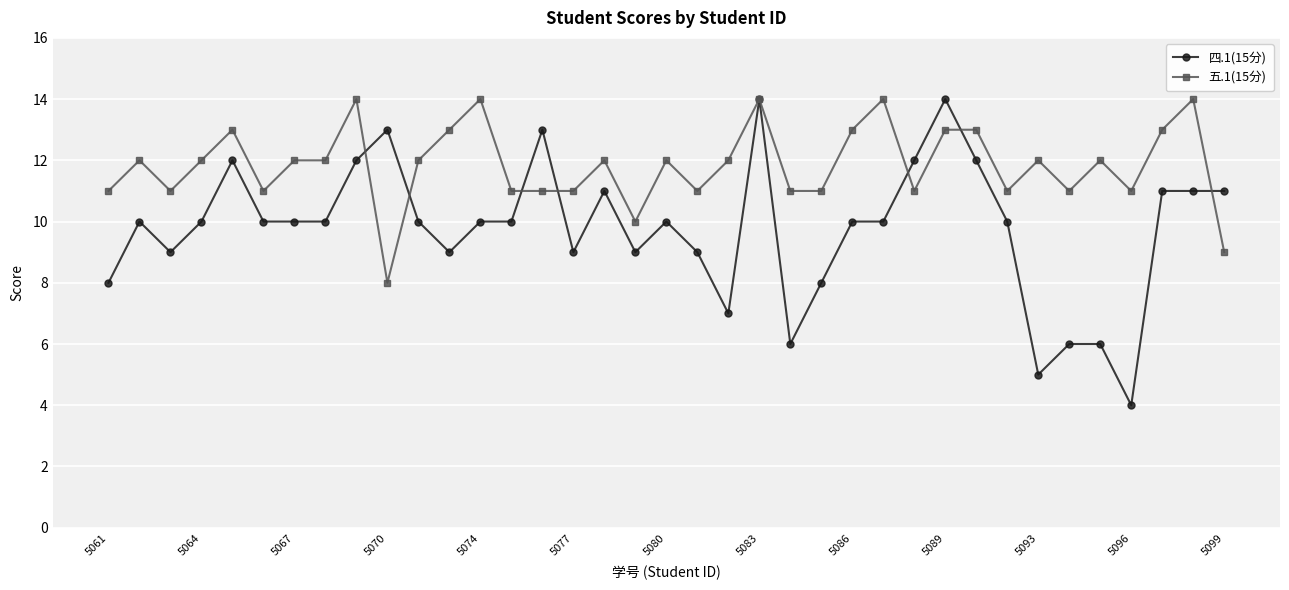

True or false: 五.1(15分) has more than 1 points higher than both neighbors.

True